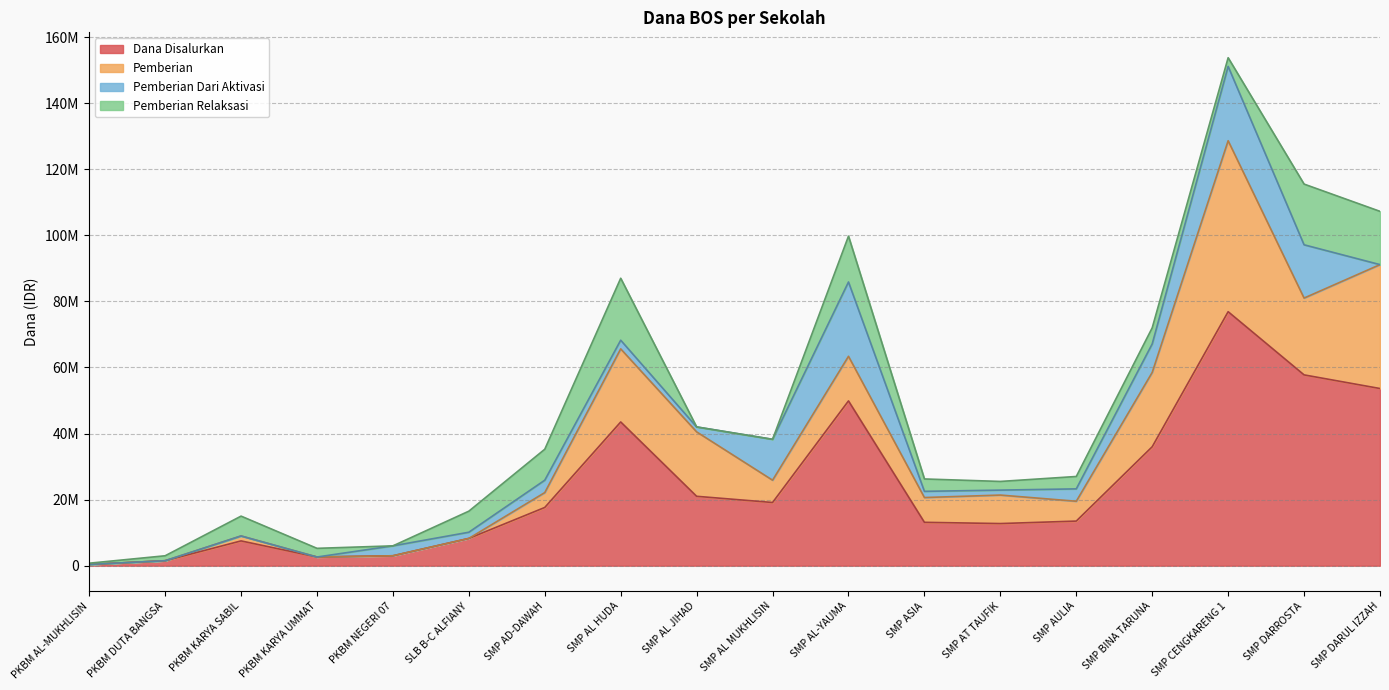

Reading left to right, list all the values displayed in this chart.

Dana Disalurkan: 375000	1500000	7500000	2625000	3000000	8250000	17625000	43500000	21000000	19125000	49875000	13125000	12750000	13500000	36000000	76875000	57750000	53625000
Pemberian: 0	0	1500000	0	0	0	4500000	22125000	19500000	6750000	13500000	7500000	8625000	6000000	22500000	51750000	23250000	37500000
Pemberian Dari Aktivasi: 0	0	0	0	3000000	1875000	3750000	2625000	1500000	12375000	22500000	1875000	1500000	3750000	8625000	22500000	16125000	0
Pemberian Relaksasi: 375000	1500000	6000000	2625000	0	6375000	9375000	18750000	0	0	13875000	3750000	2625000	3750000	4875000	2625000	18375000	16125000